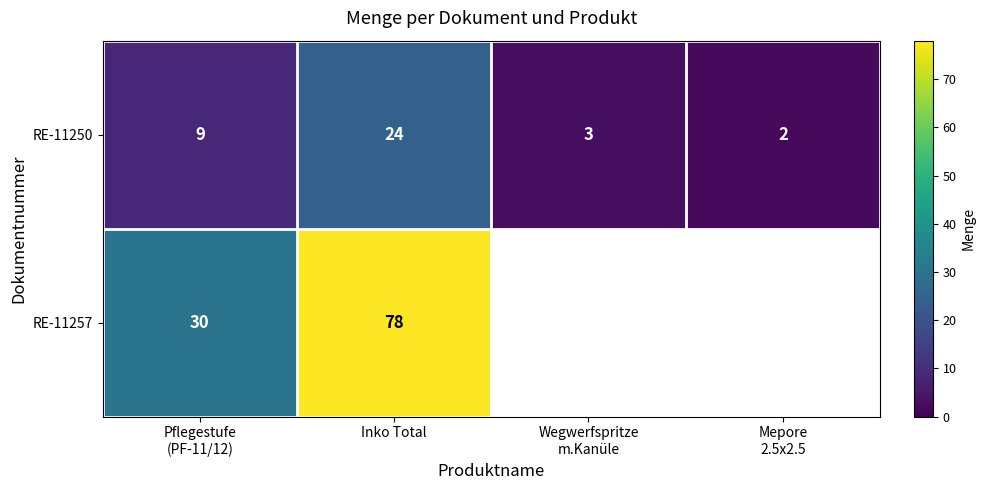

Which category has the highest value in the RE-11250 series?

Inko Total